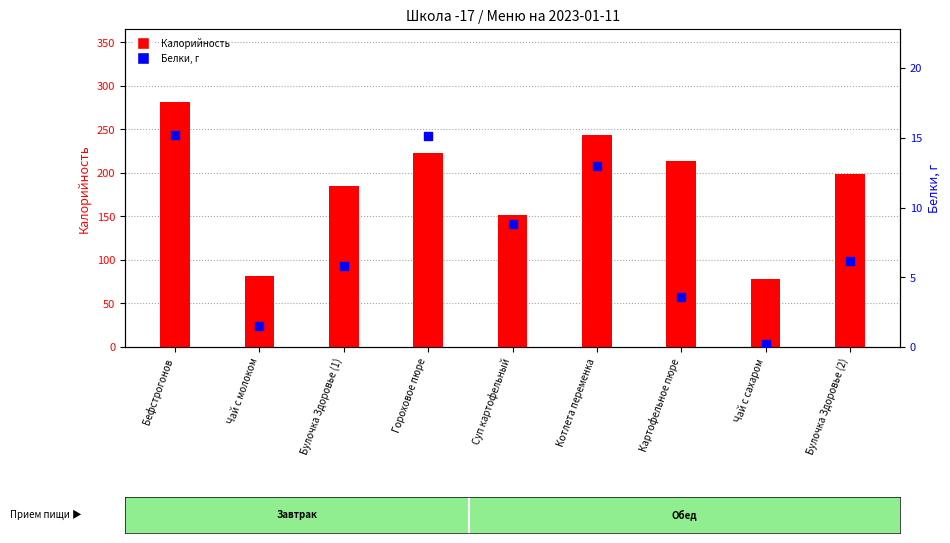

Which series contains the lowest Y value?

Белки